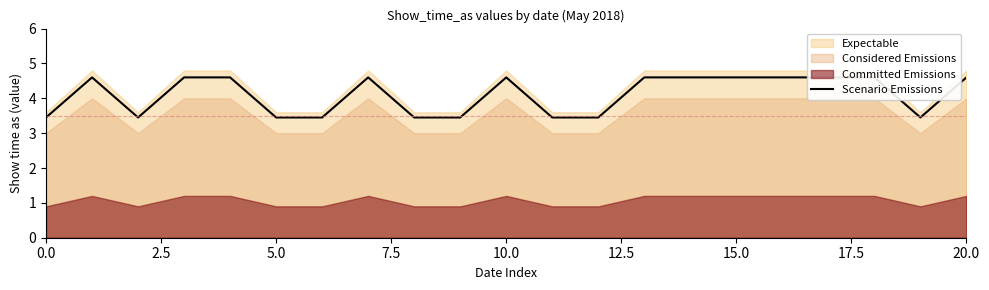

How many interior local peaks (higher than both neighbors) does the data have?

3